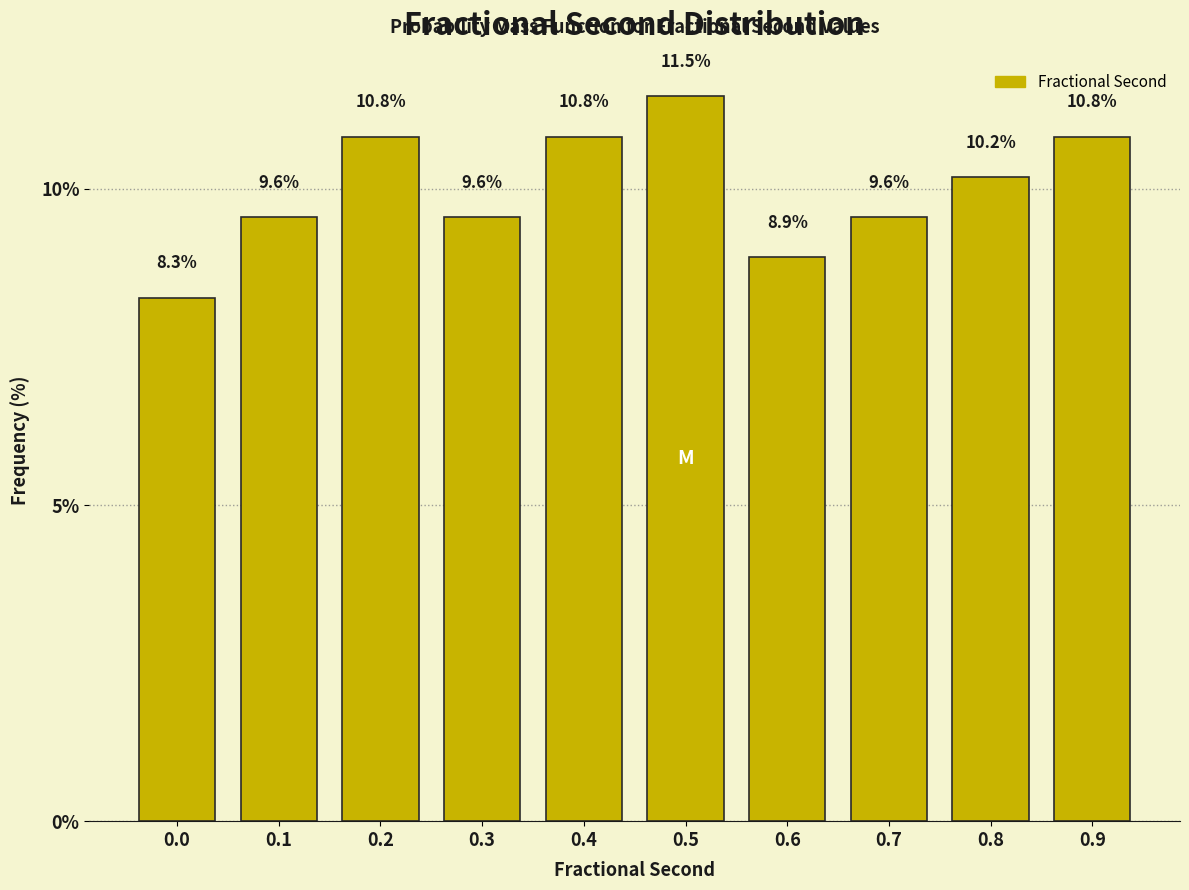

Reading right to left, extract all data points from this chart.

0.9=10.8	0.8=10.2	0.7=9.6	0.6=8.9	0.5=11.5	0.4=10.8	0.3=9.6	0.2=10.8	0.1=9.6	0.0=8.3